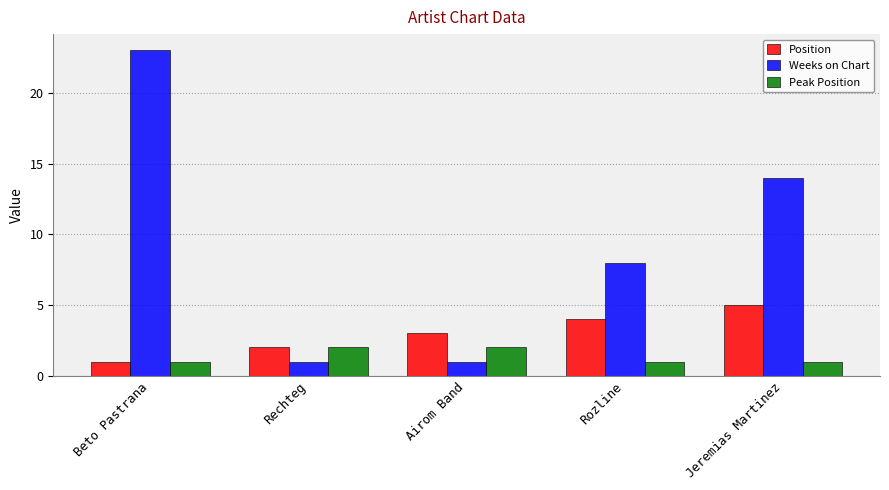

Between Rechteg and Rozline, which series saw the biggest shift?

Weeks on Chart